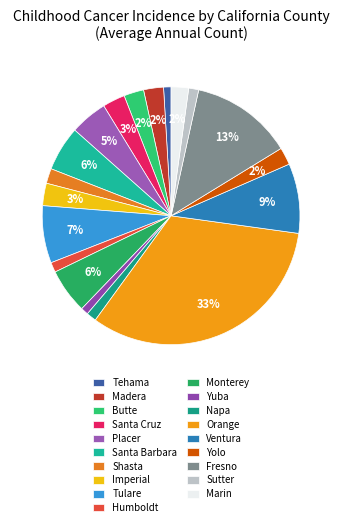

How many slices are in this pie chart?

19